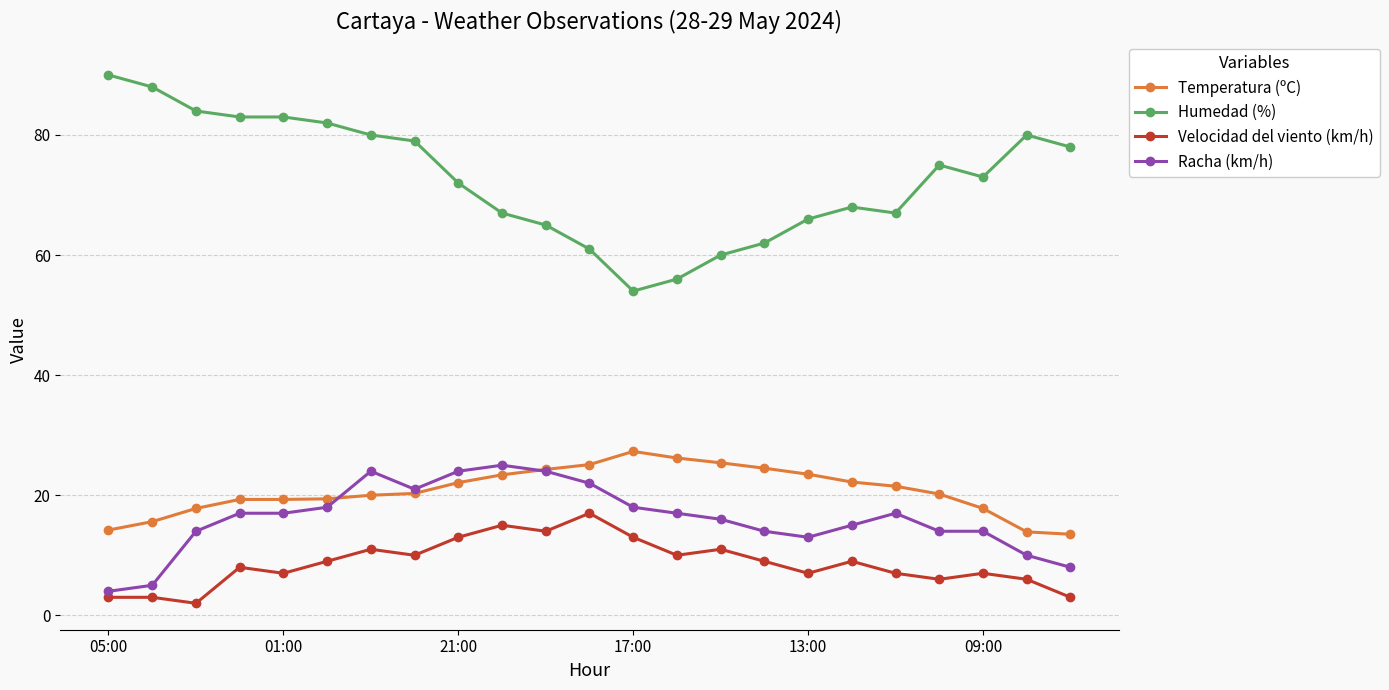

True or false: Racha (km/h) and Velocidad del viento (km/h) intersect in this chart.

False